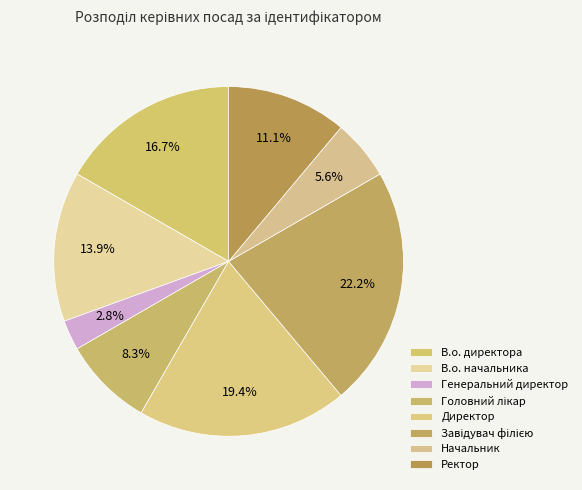

Does Завідувач філією account for over 50% of the chart?

No